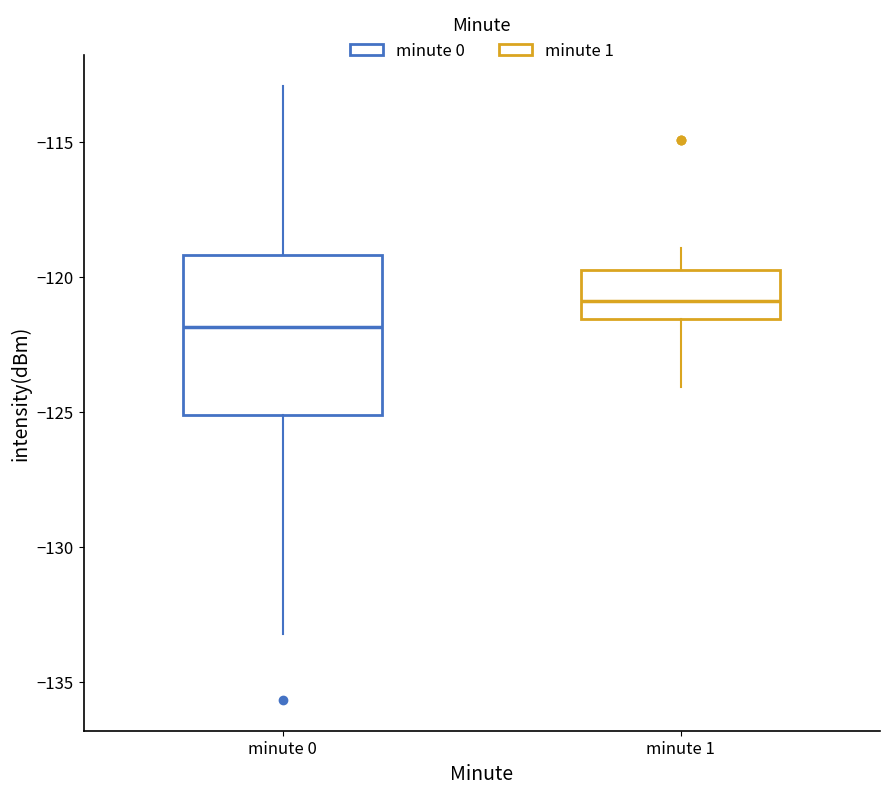

Reading left to right, read every box against the y-axis: the position of its median line, the range the box covers, and the ends of its whiskers. The values are not printed on the chart, so give them approximately, as read against the axis.

minute 0: median -122.0, box -125.0 to -119.0, whiskers -133.0 to -113.0
minute 1: median -121.0, box -121.5 to -119.5, whiskers -124.0 to -119.0